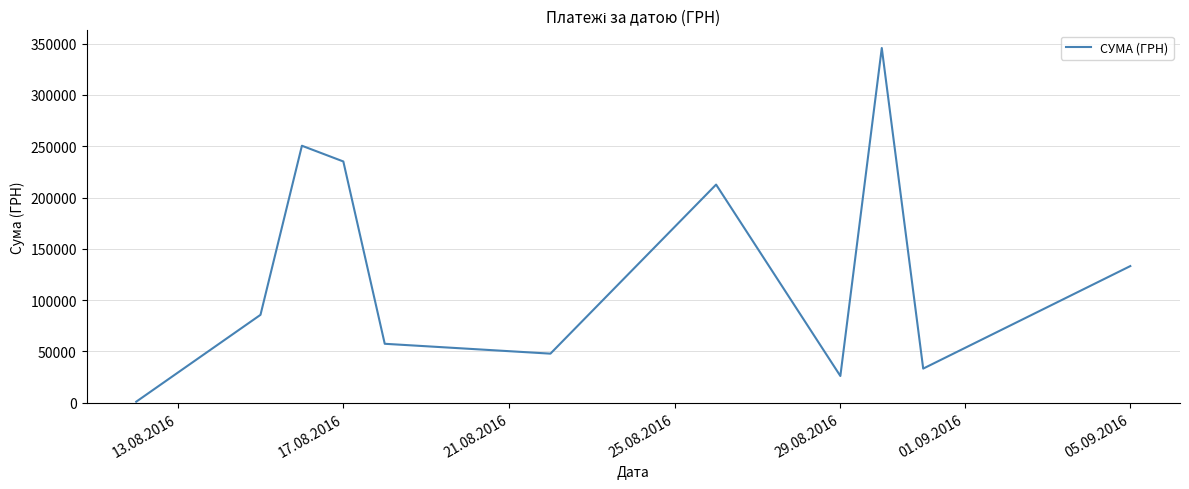

What is the average value?

129841.1